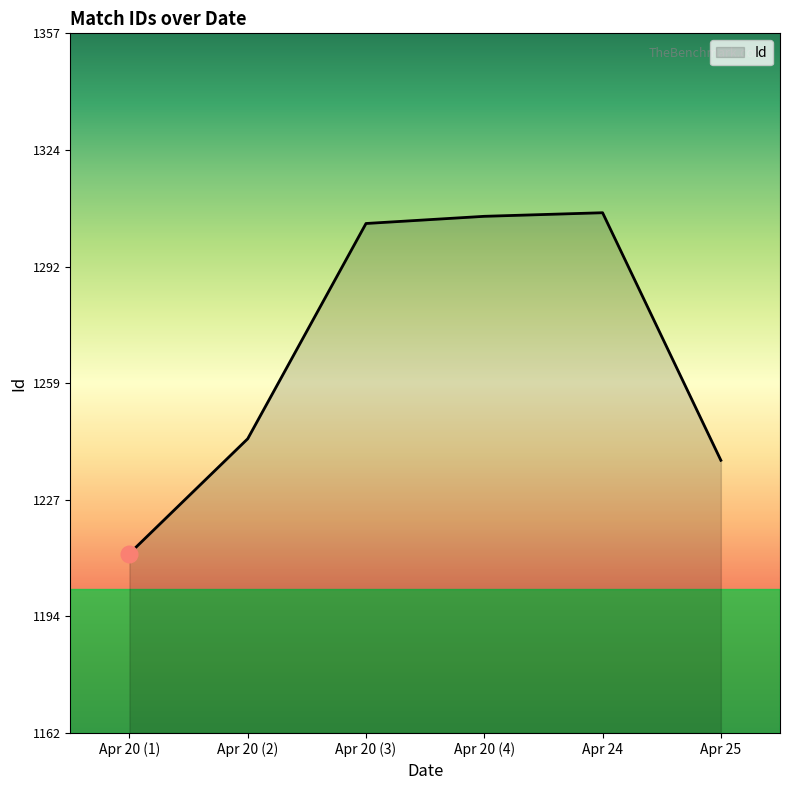

The value at Apr 25 is 1943. True or false?

False